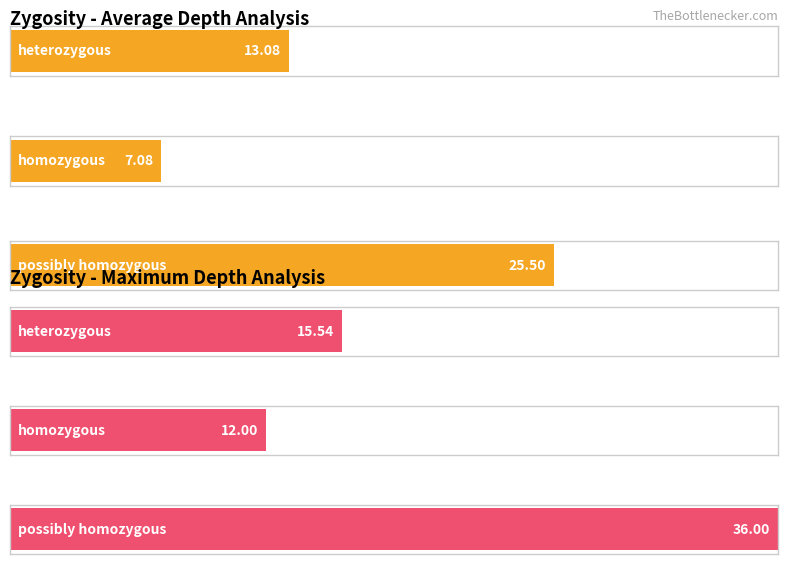

What is the value of the Maximum utilization bar at the 2nd from the left?

12.0